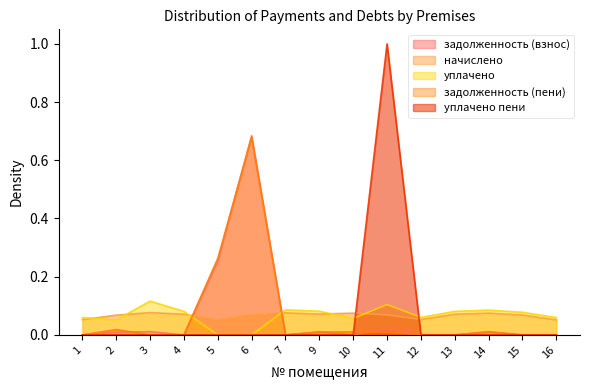

At which category is the sum across all series the highest?

6